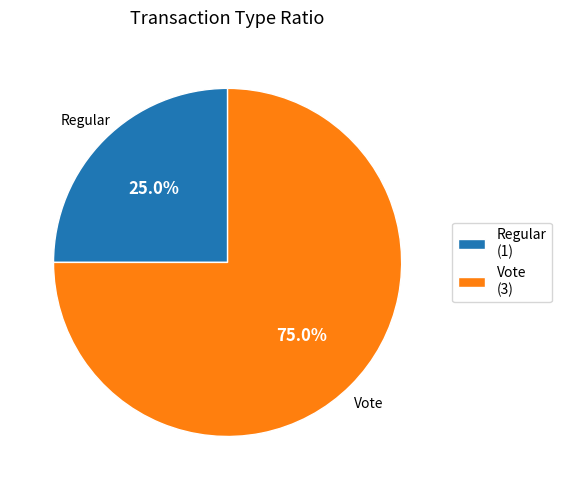

True or false: Regular accounts for 19% of the total.

False